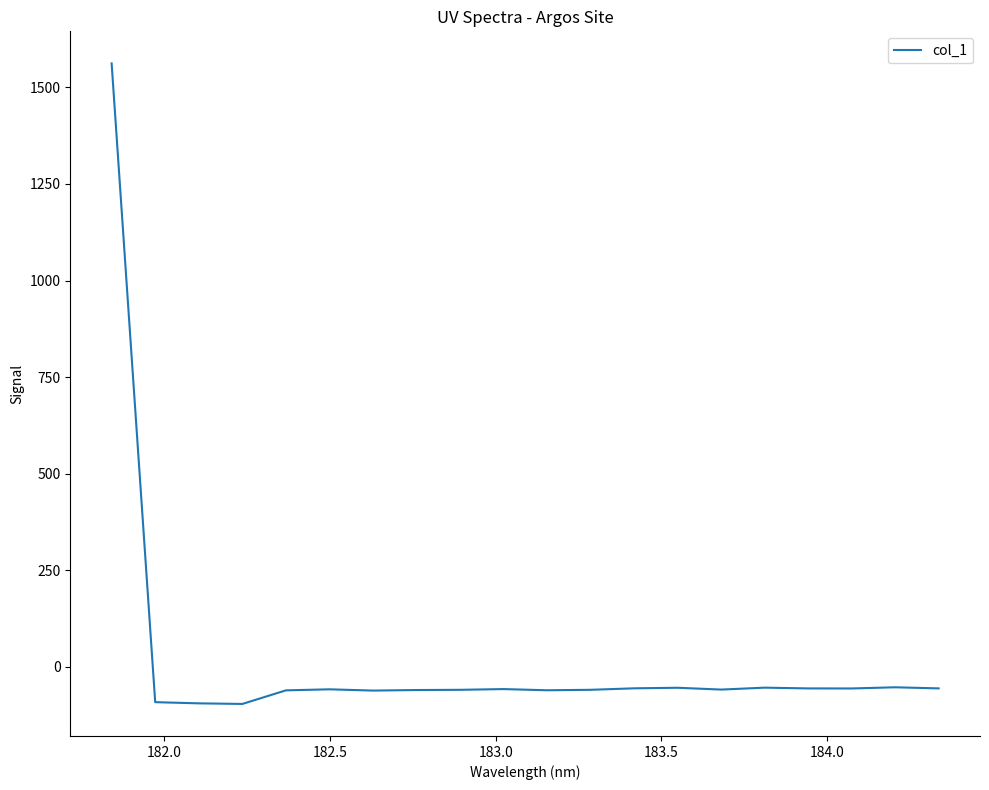

What is the greatest value displayed?

1562.1